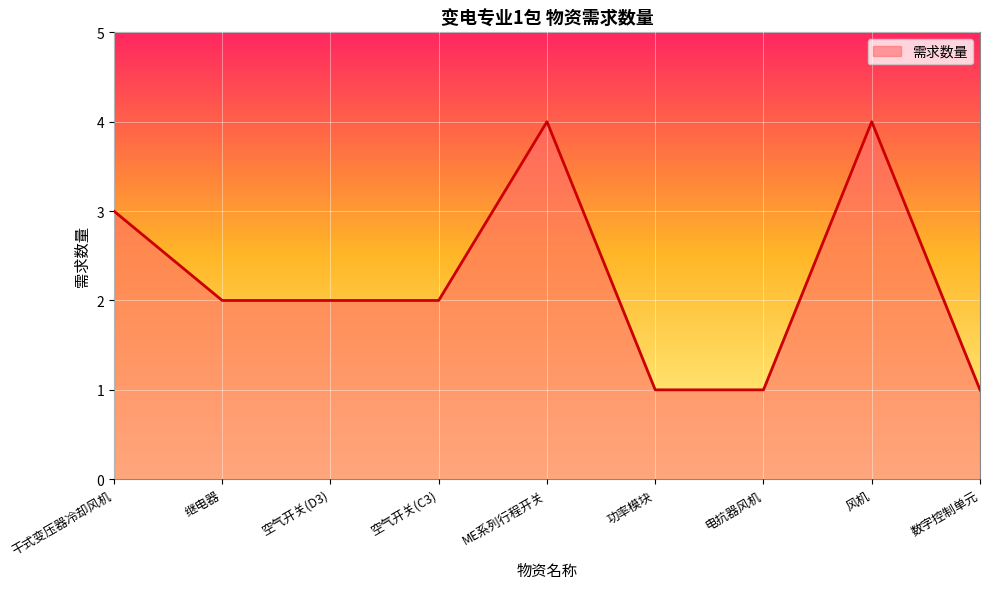

Does the chart display data point markers on the line(s)?

No